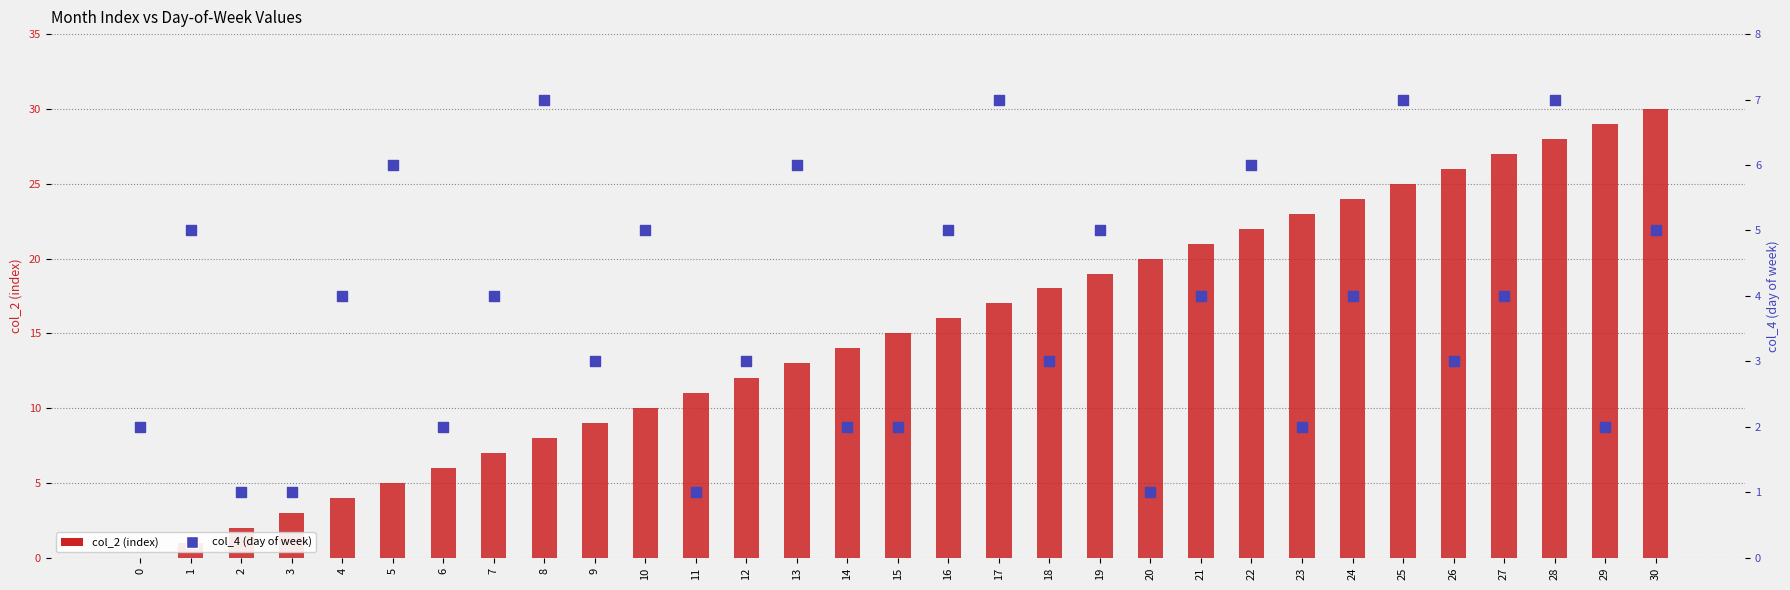

What are all the series names shown in the legend?

col_2 (index), col_4 (day of week)